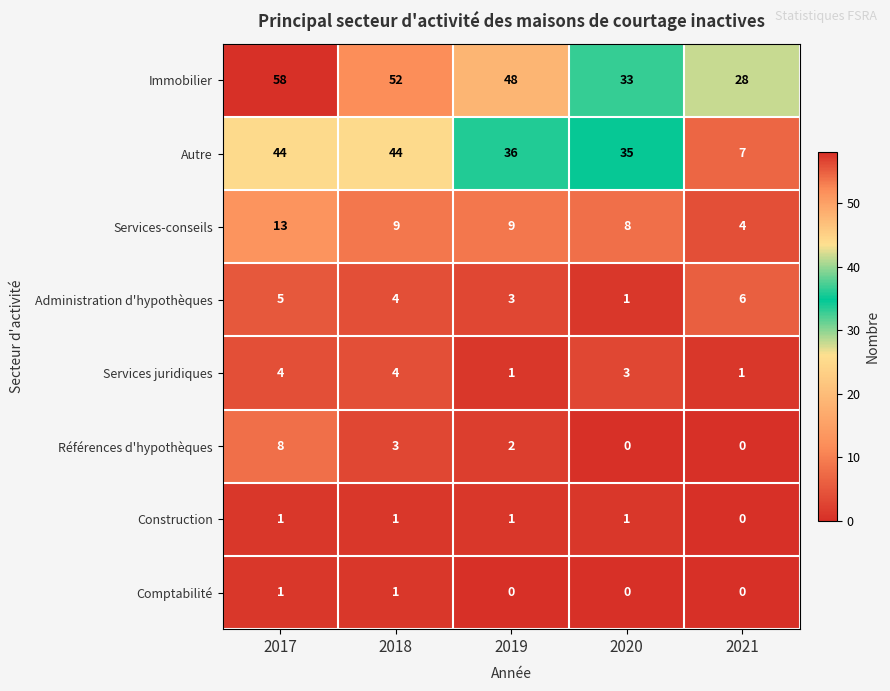

Which category has the highest value in the Immobilier series?

2017